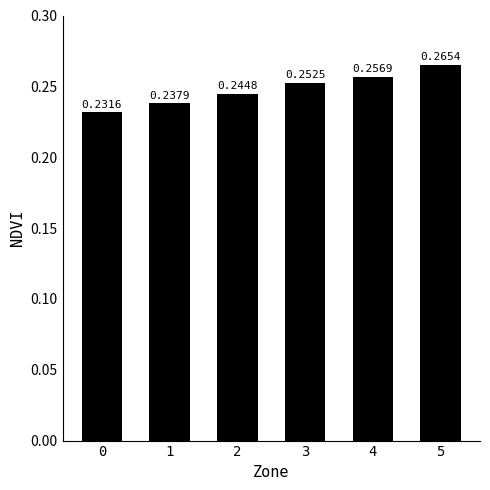

Are the bars grouped side by side (vs. stacked)?

No